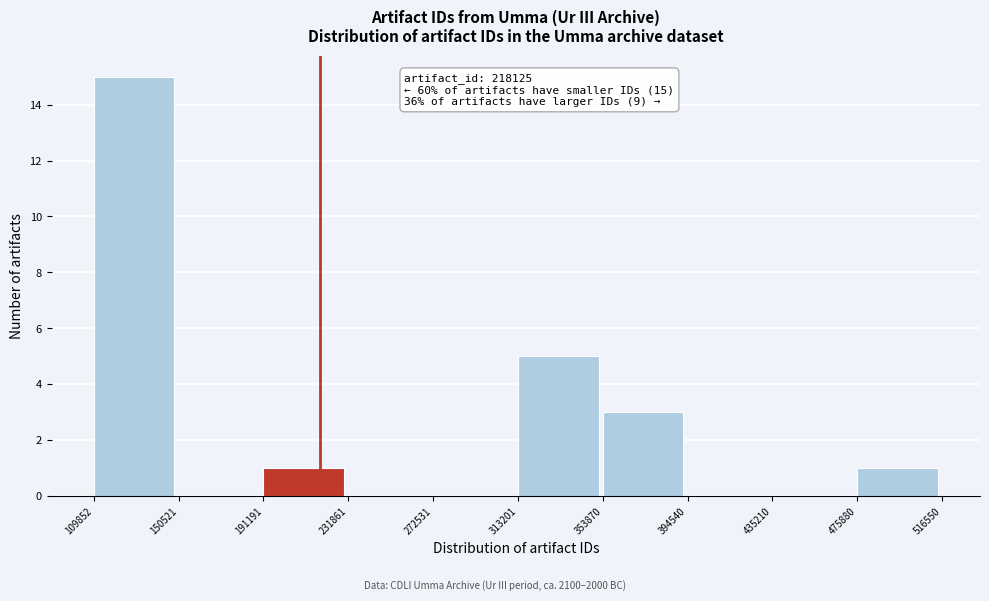

Which range on the x-axis has the tallest bar?

109852 to 150521